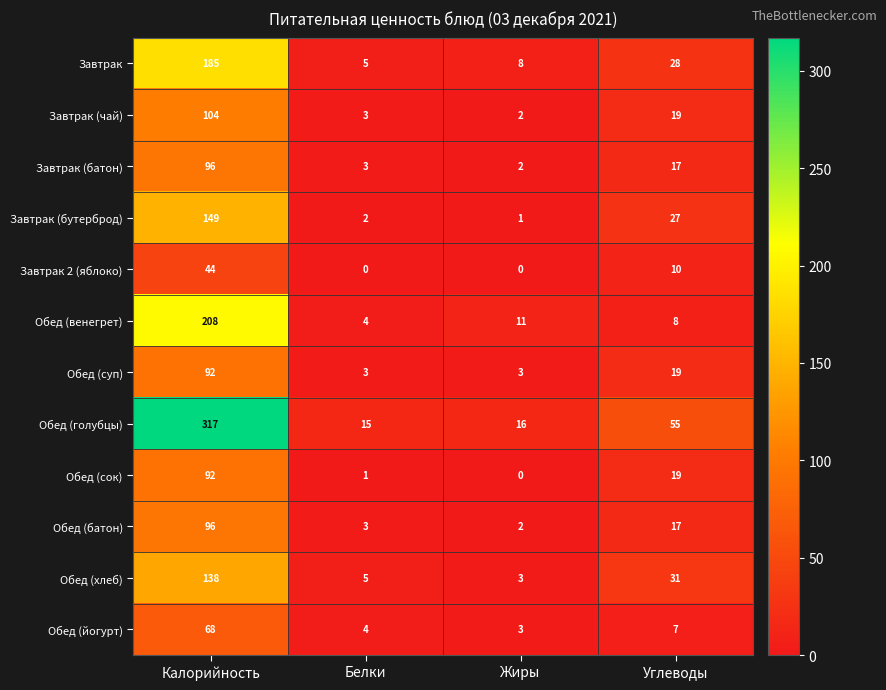

The Завтрак 2 (яблоко) series shows 3 at Углеводы. True or false?

False